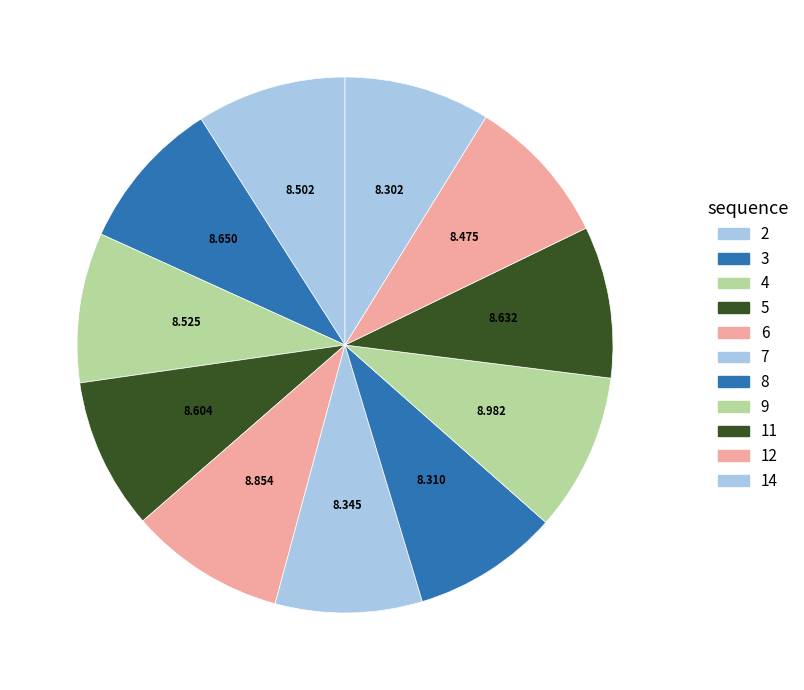

Is there any slice that represents more than half of the pie?

No